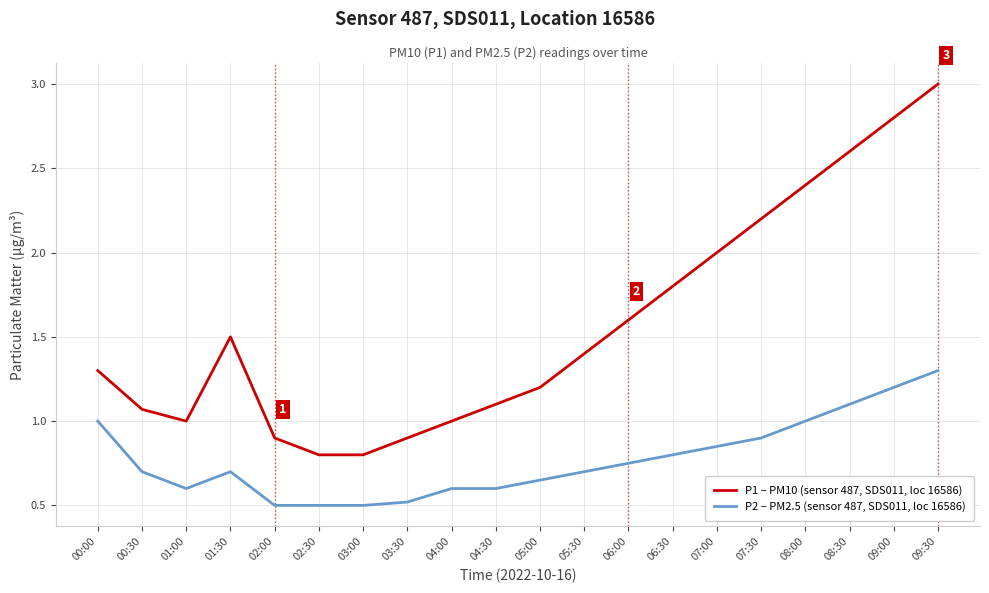

Which category has the highest value across all series?

09:30